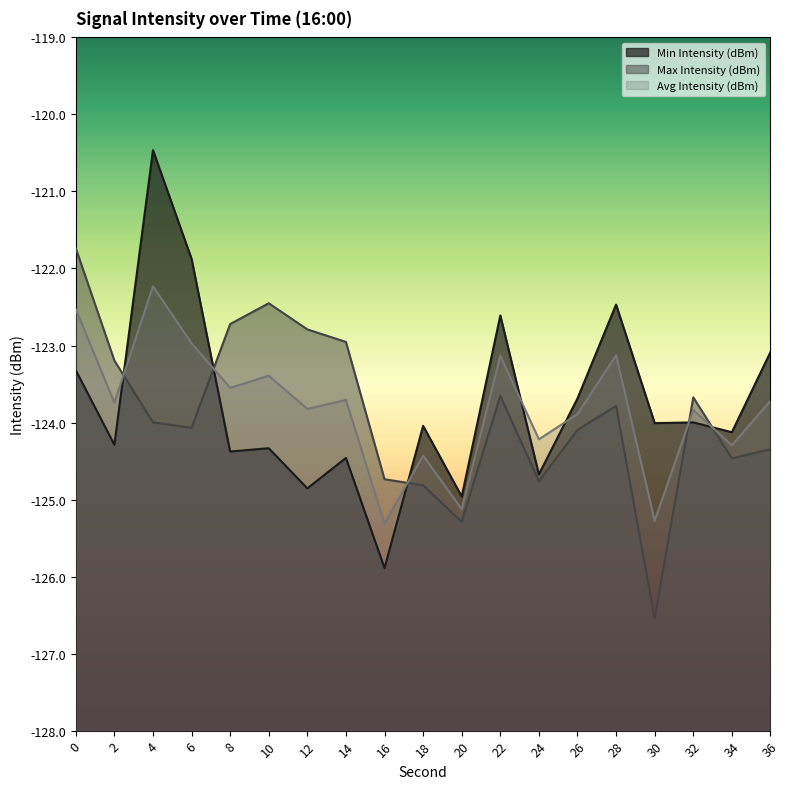

What is the value of the Max Intensity (dBm) point at the 4th from the left?

-124.1